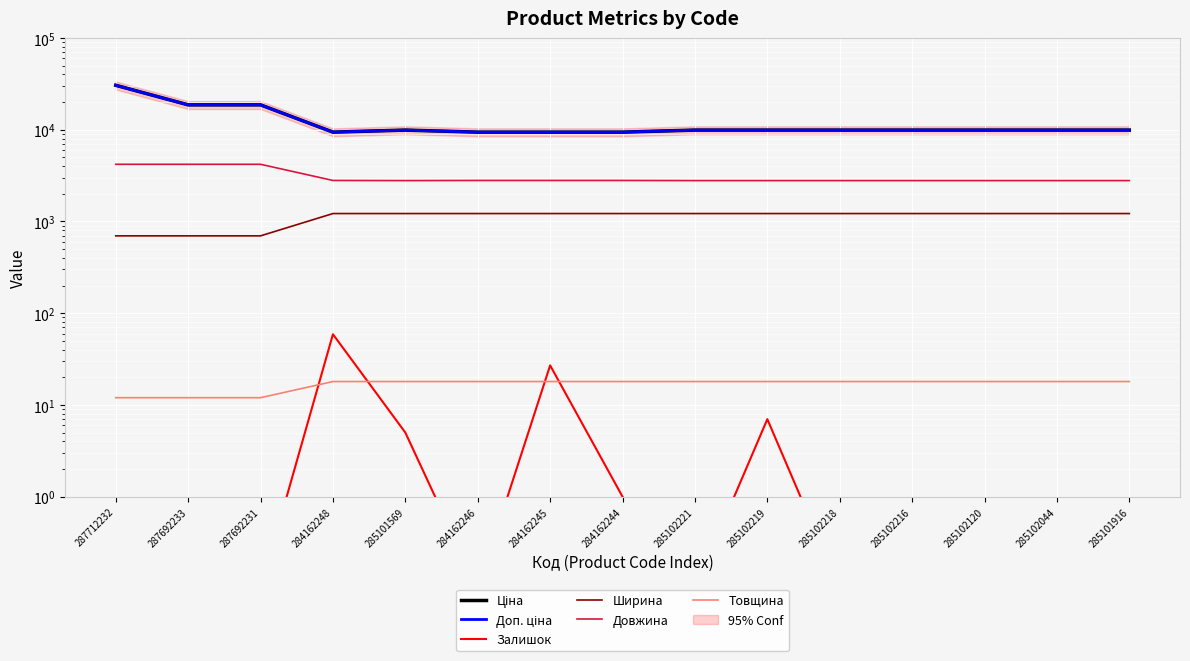

Which series changed the most between 285101569 and 284162245?

Ціна